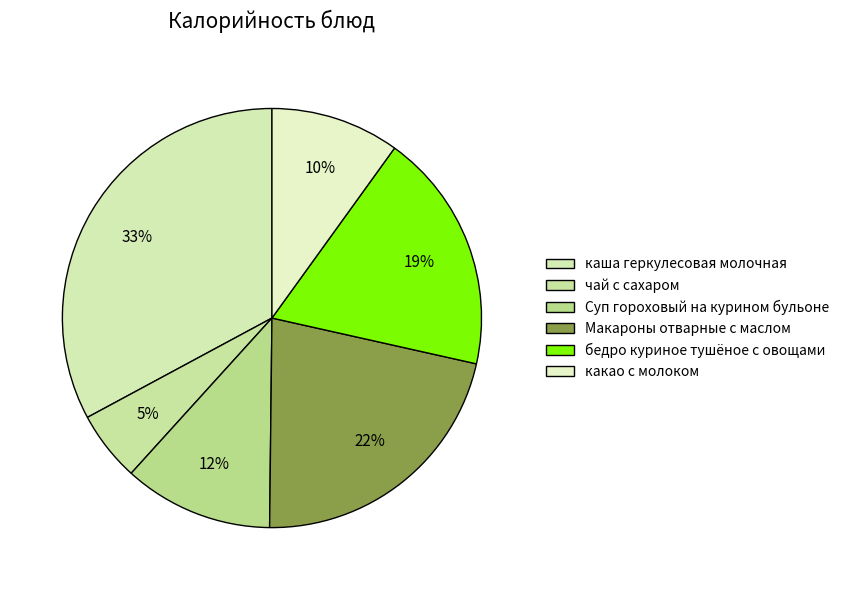

Rank the categories by value from highest to lowest.

каша геркулесовая молочная, Макароны отварные с маслом, бедро куриное тушёное с овощами, Суп гороховый на курином бульоне, какао с молоком, чай с сахаром